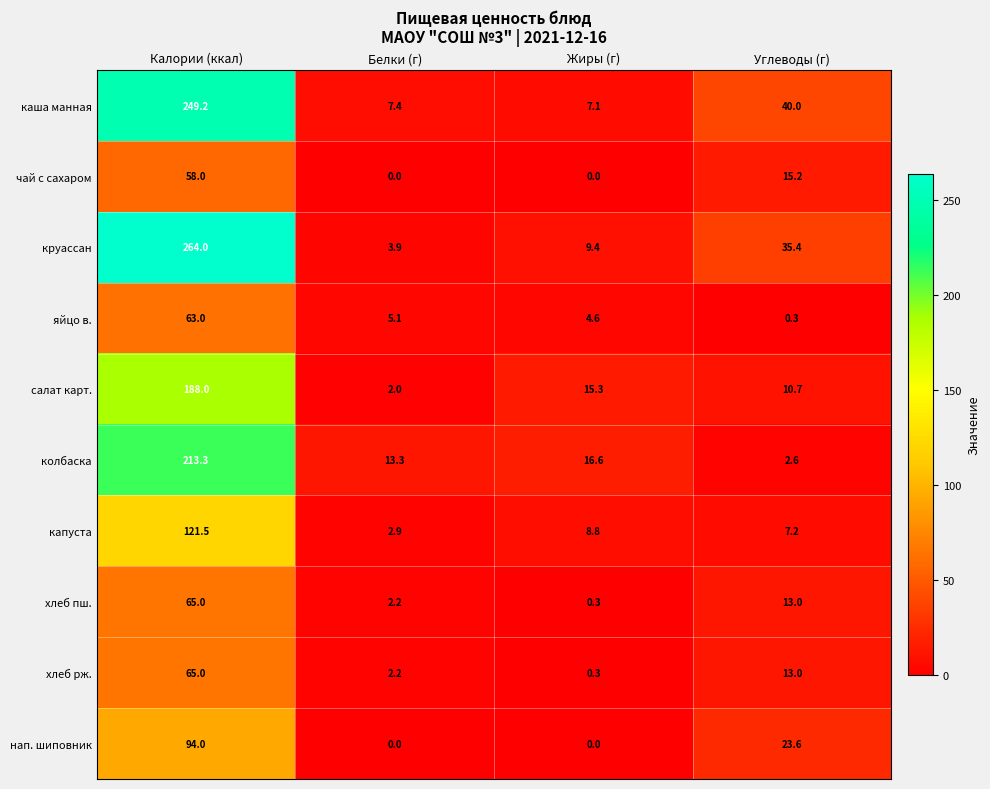

List the labels in order of колбаска value, smallest first.

Углеводы (г), Белки (г), Жиры (г), Калории (ккал)